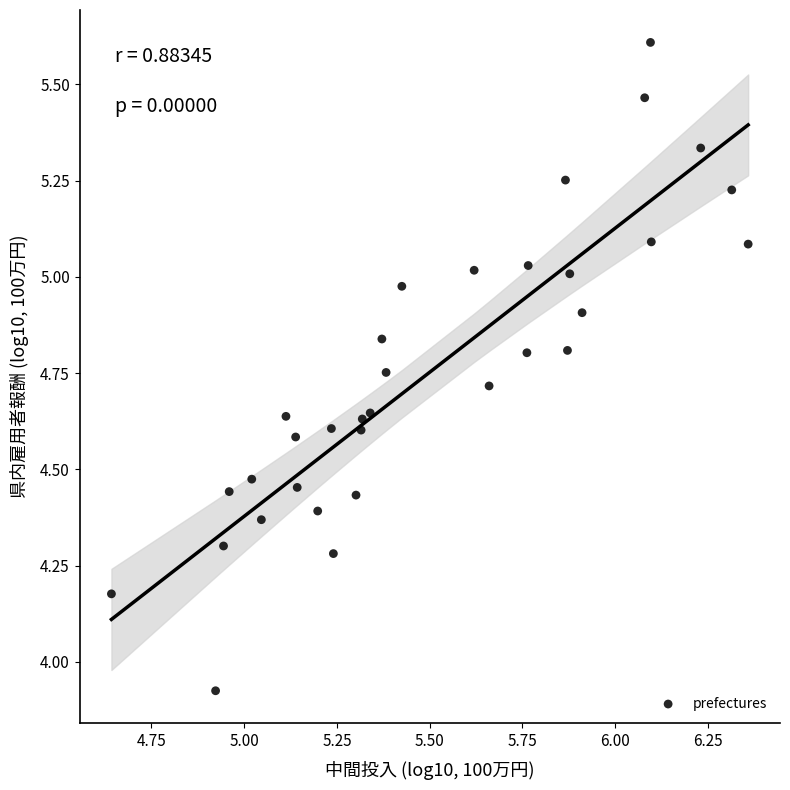

What is the range of X values (max minus min)?

1.7